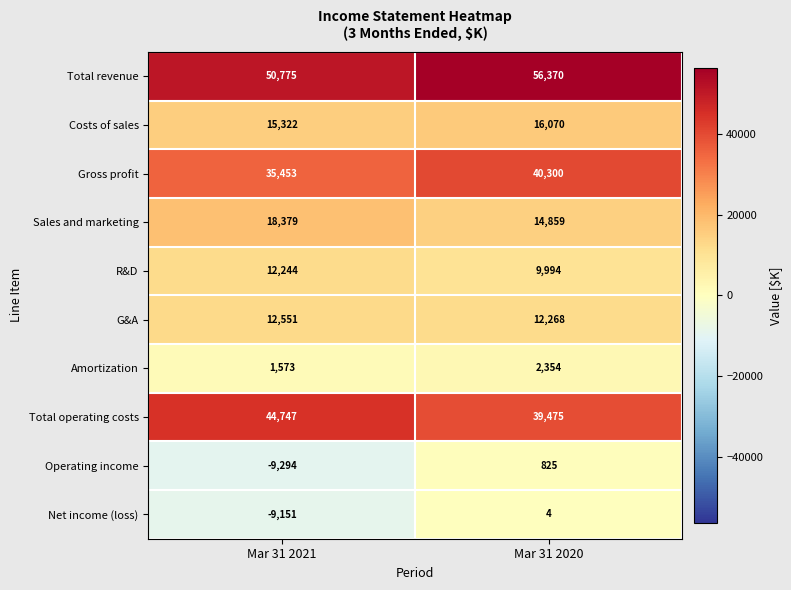

What is the sum of all R&D values?

22238